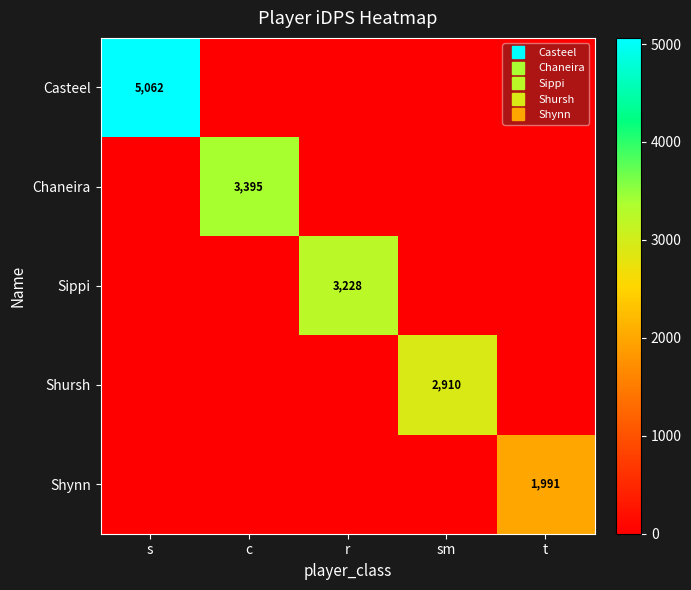

How many values in the Shynn series exceed 0?

1